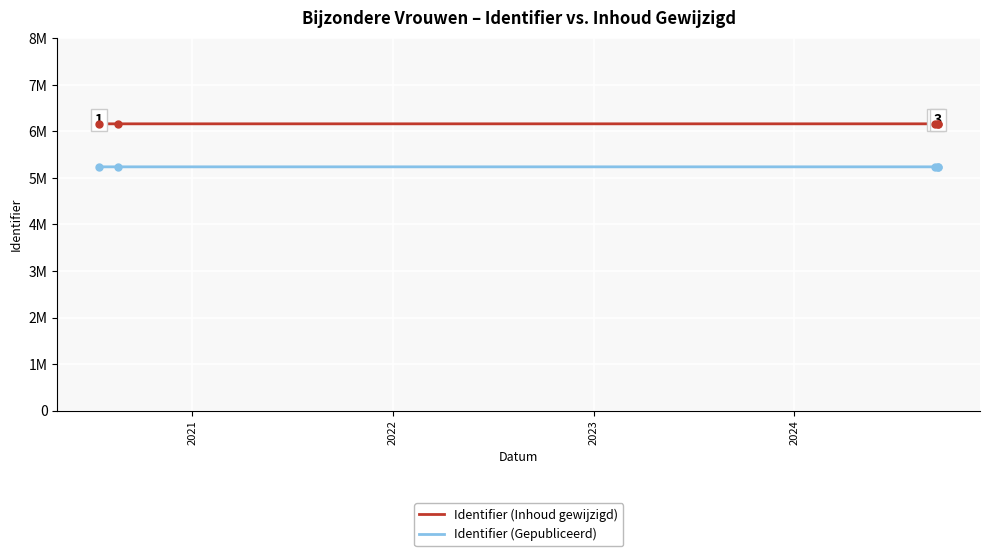

How many lines are shown in the chart?

2